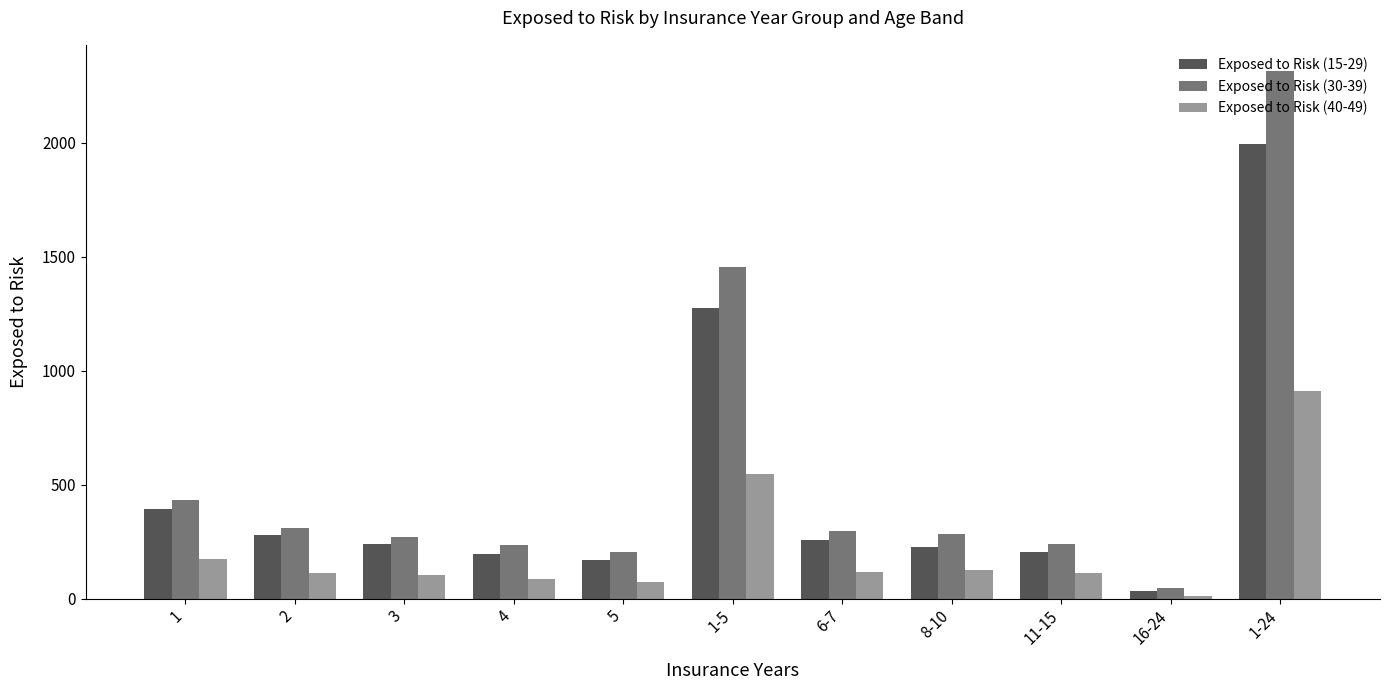

At which label does Exposed to Risk (40-49) first exceed 114?

1